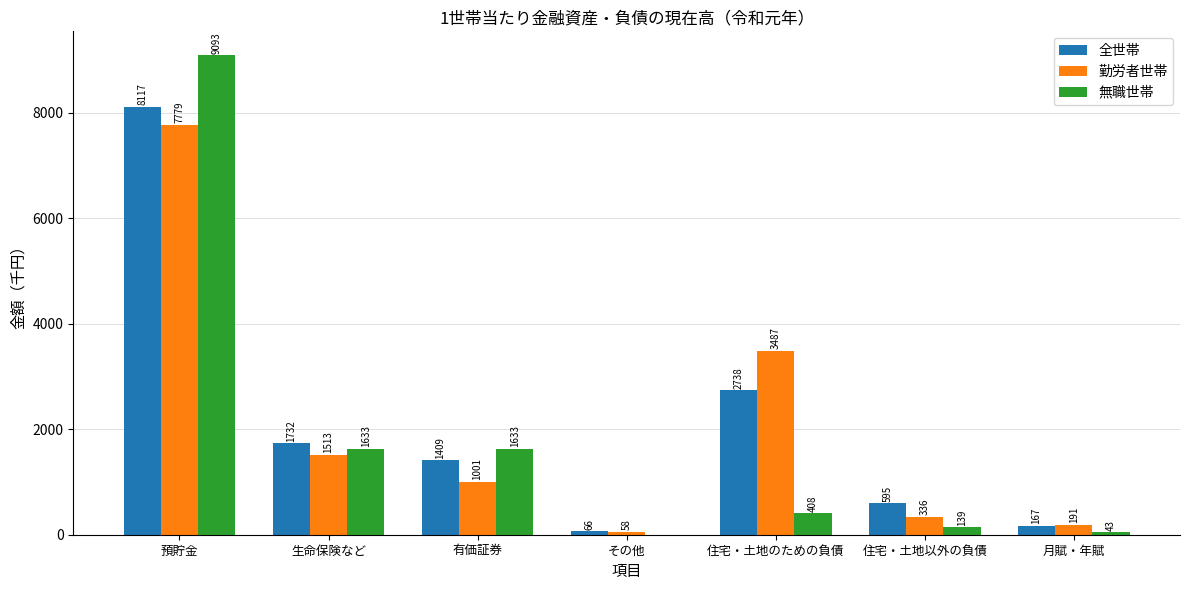

What is the average value of the 全世帯 series?

2118